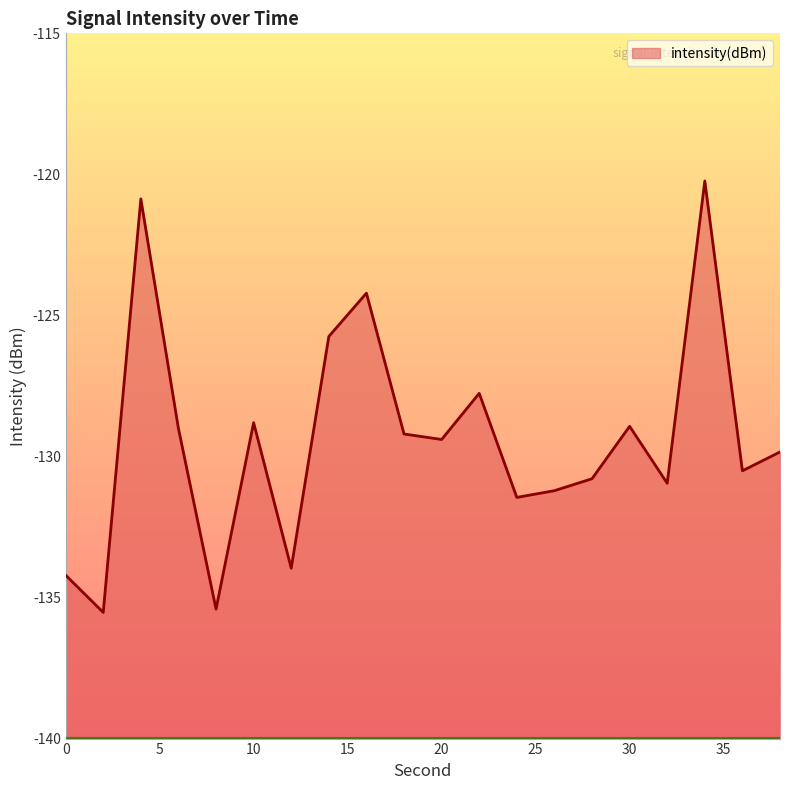

How many data points are above -129?

7